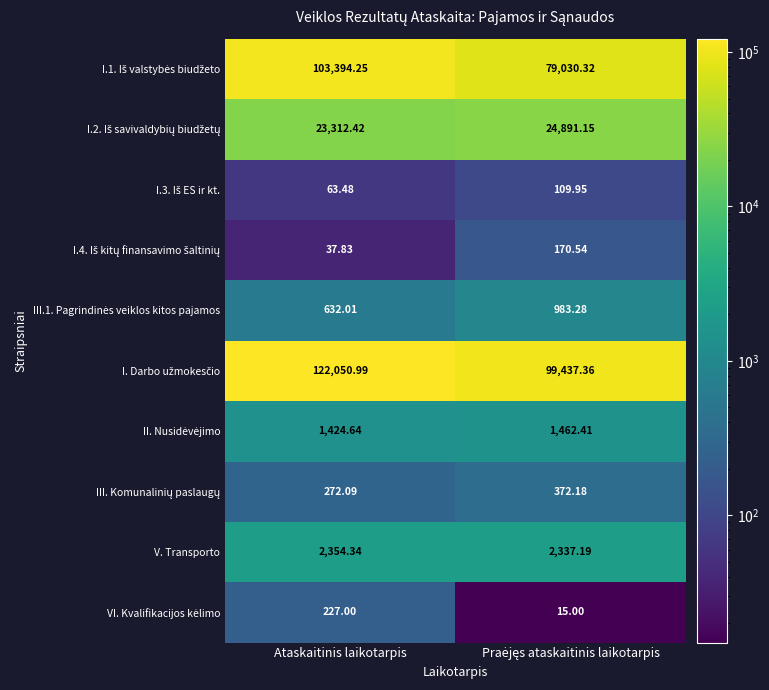

Which category has the highest value across all series?

Ataskaitinis laikotarpis